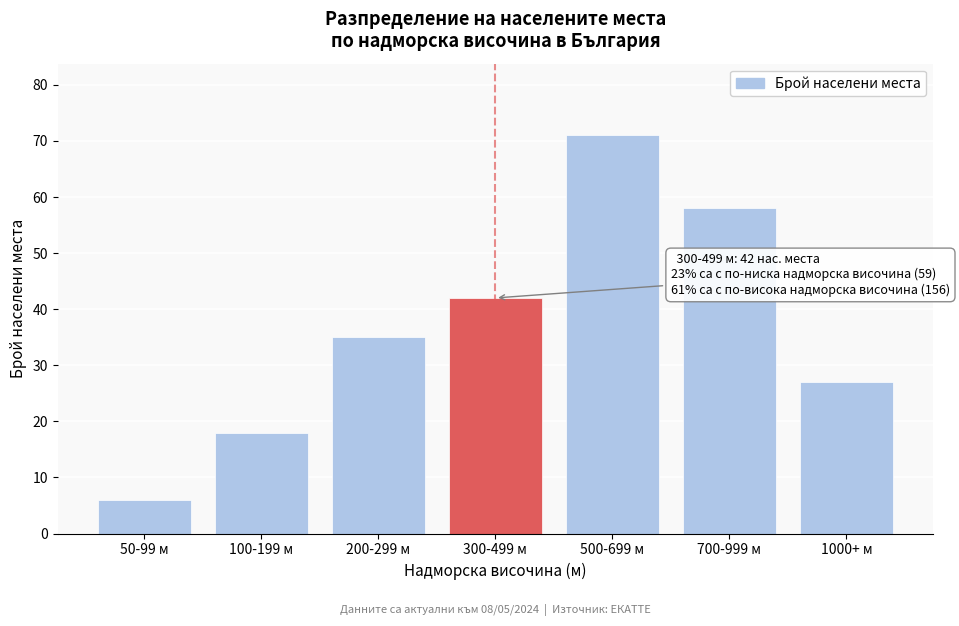

Reading right to left, extract all data points from this chart.

27	58	71	42	35	18	6